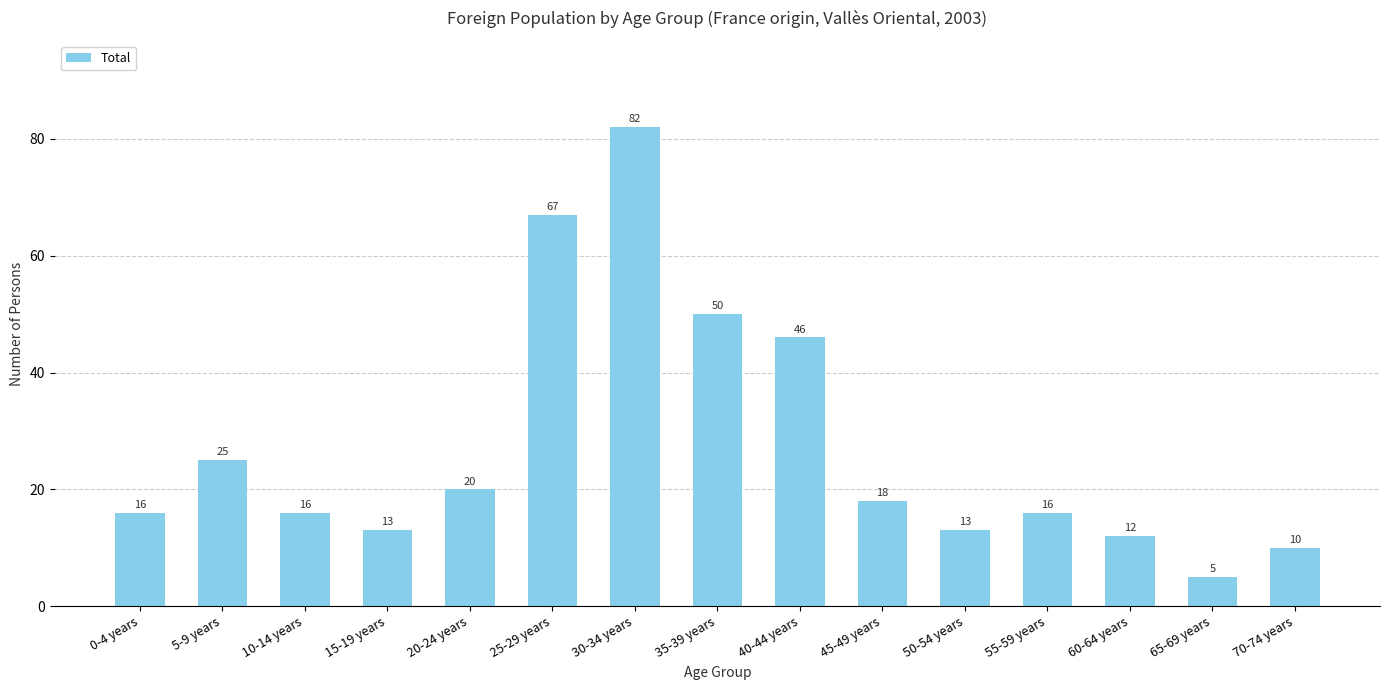

What value does the data have at 65-69 years?

5